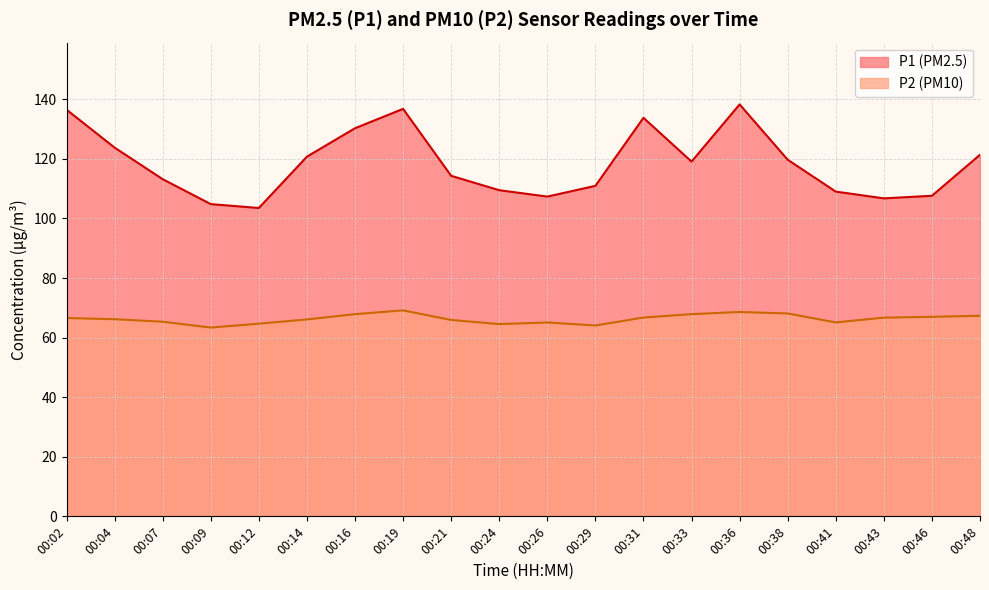

True or false: P2 and P1 intersect in this chart.

False